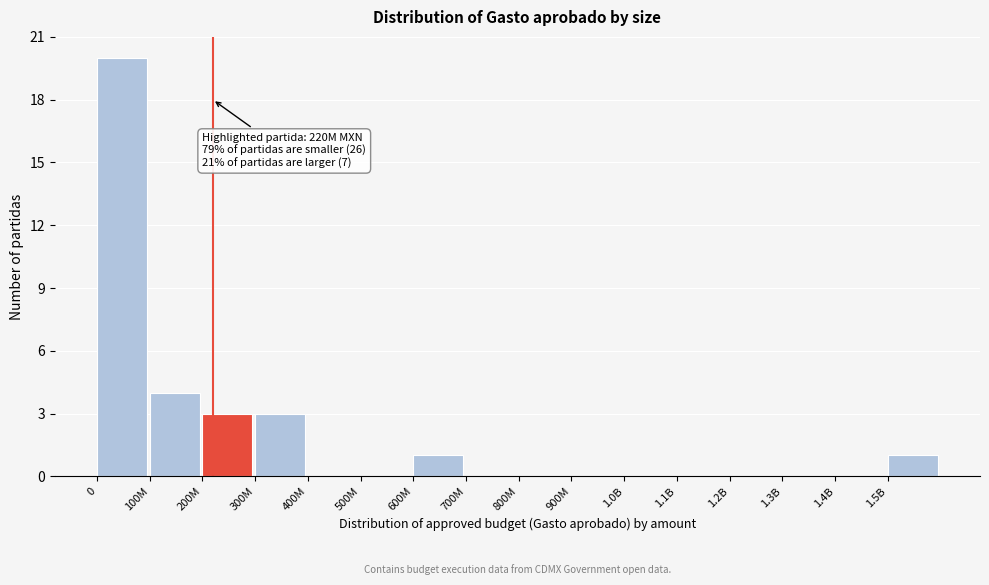

At which label is the value closest to 10?

100M